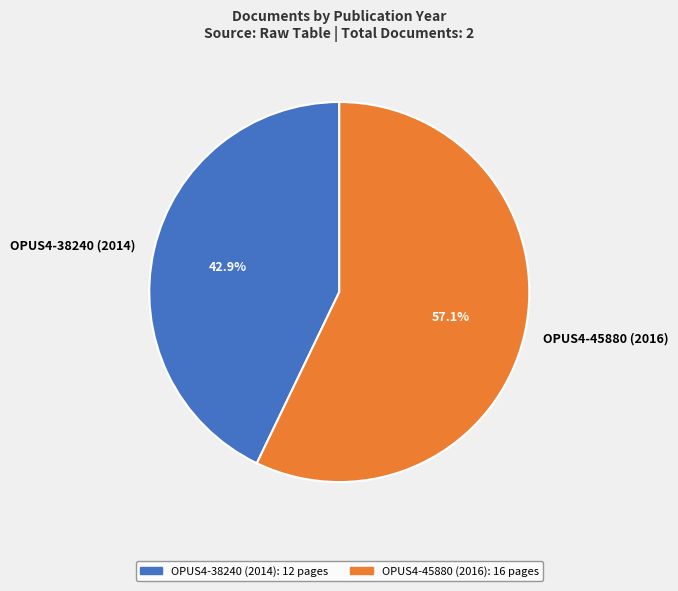

To the nearest percent, what is the difference between the OPUS4-38240 (2014) and OPUS4-45880 (2016) slice percentages?

14%